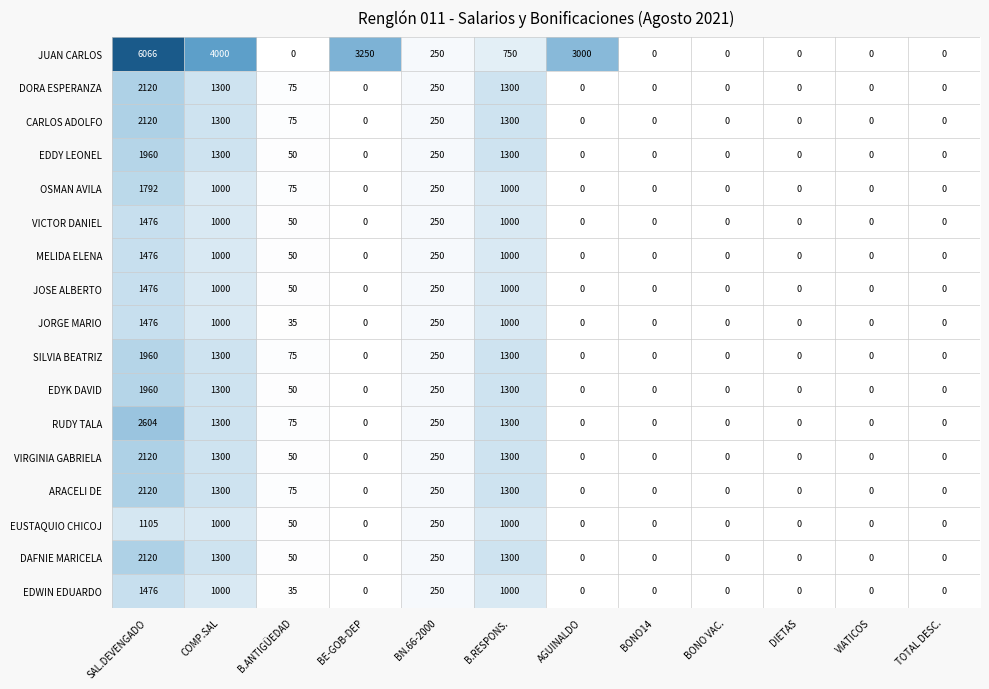

Which series has the widest spread of values?

JUAN CARLOS